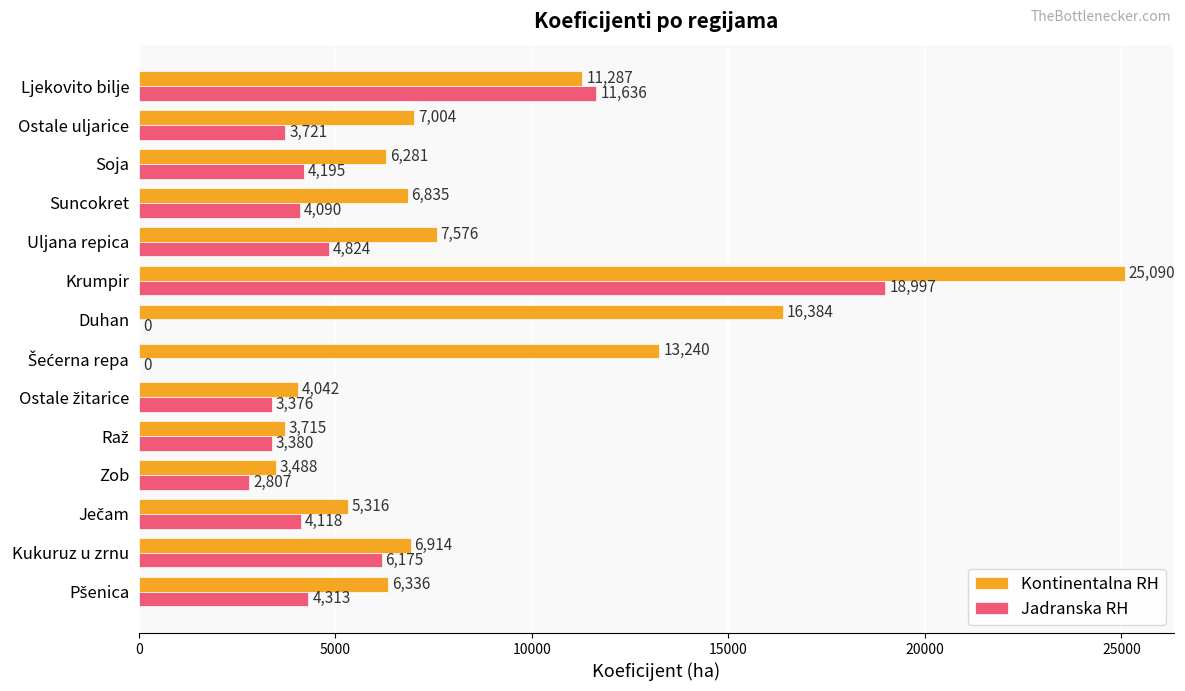

What is the sum of all Kontinentalna RH values?

123508.0